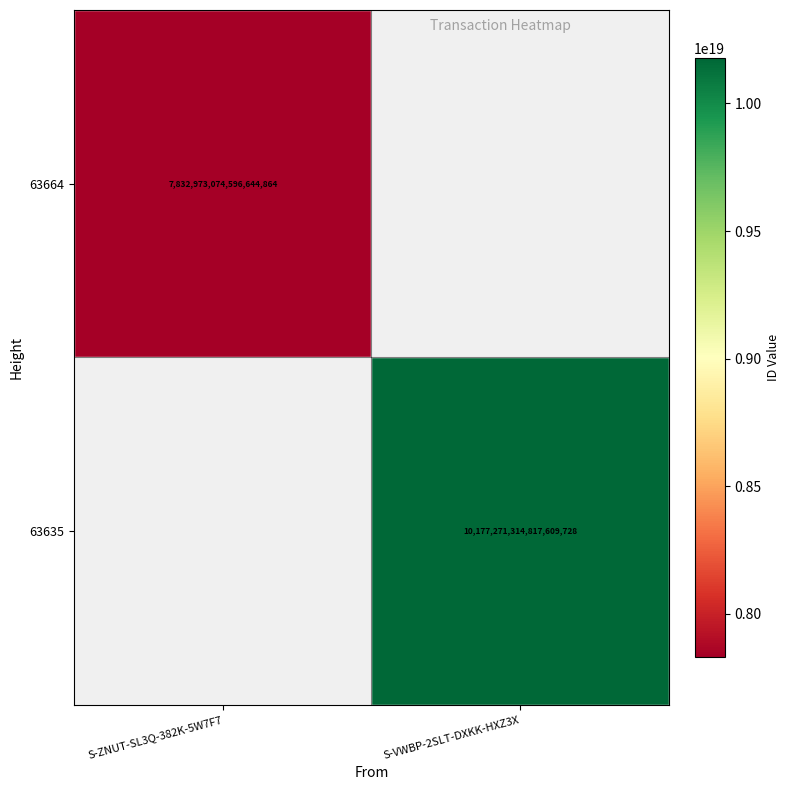

The value of 63664 at S-ZNUT-SL3Q-382K-5W7F7 is 7832973074596644864. True or false?

True